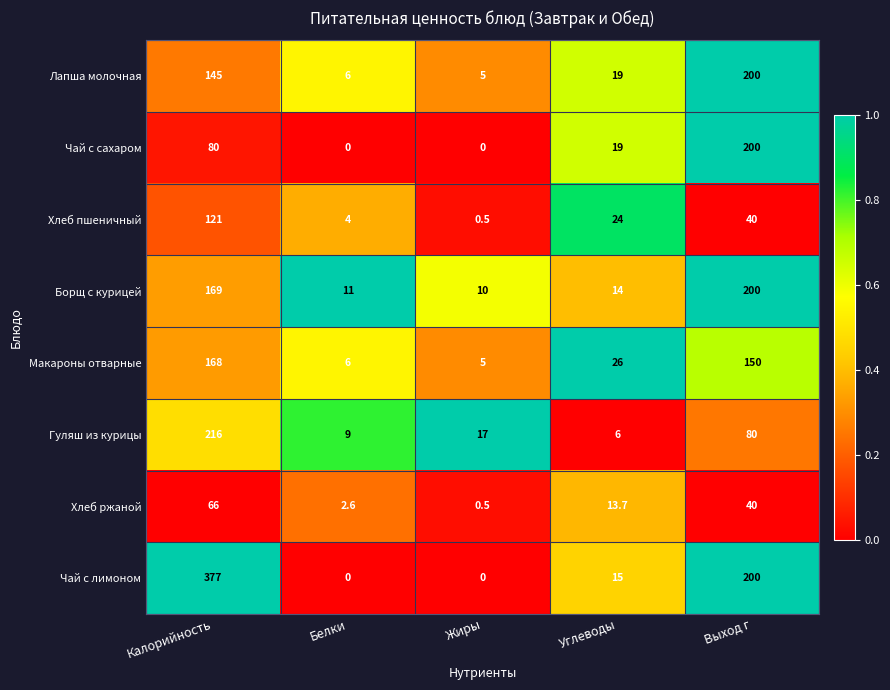

List the labels in order of Хлеб ржаной value, largest first.

Калорийность, Выход г, Углеводы, Белки, Жиры